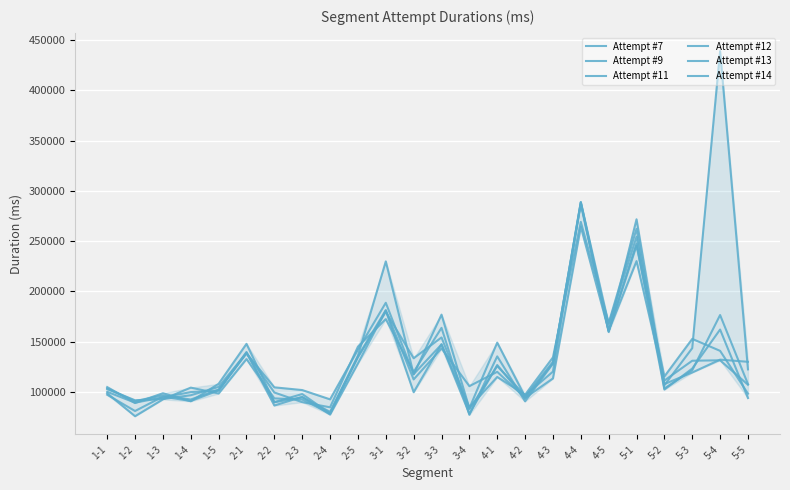

Which series has the widest spread of values?

Attempt #7